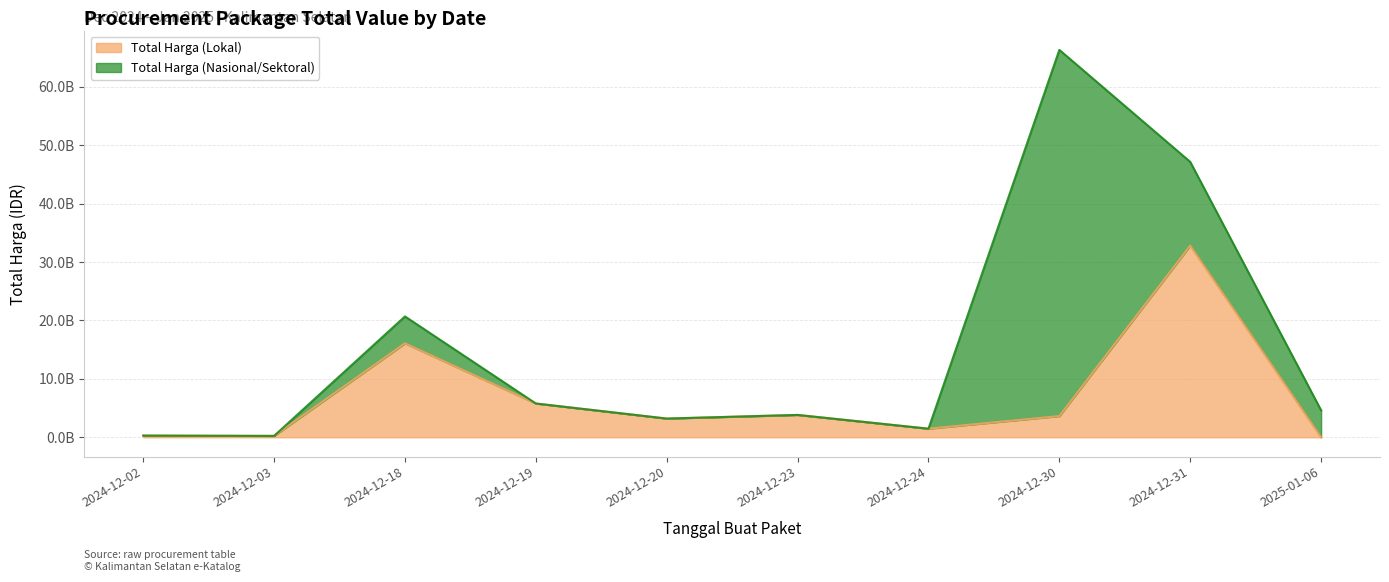

Reading left to right, what are all the values shown in this chart?

290400000	236184000	16082283200	5783900000	3204000000	3827760000	1470600000	3625489800	32812633788	0